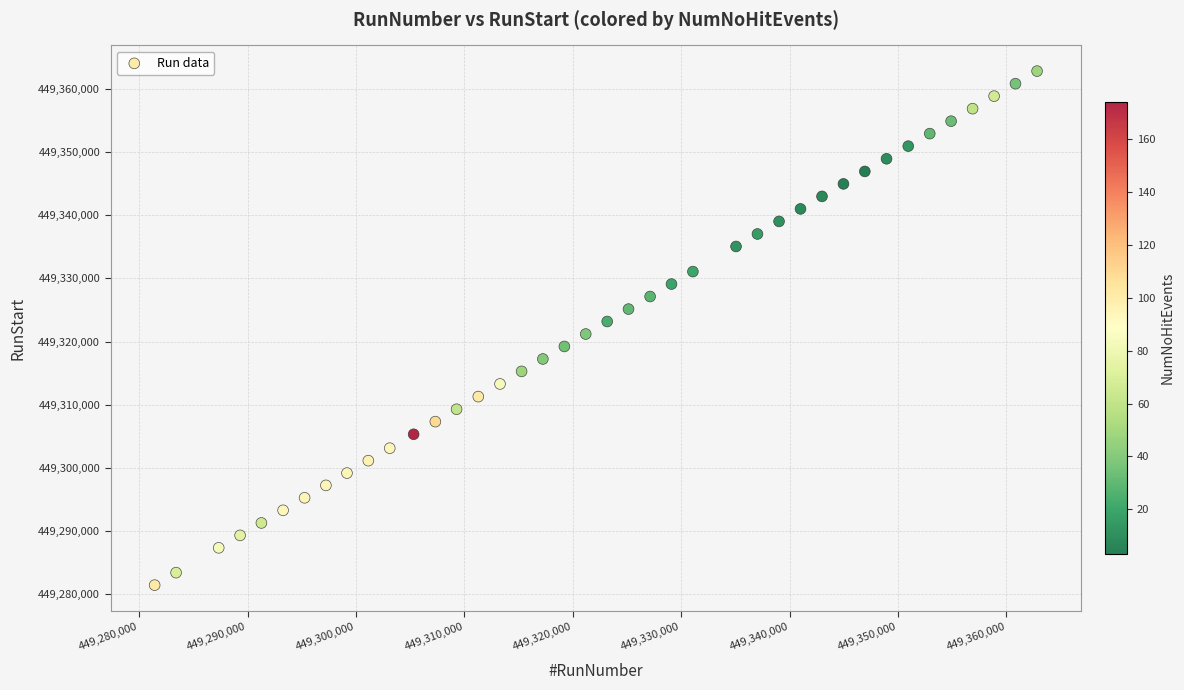

What is the range of X values (max minus min)?

81388